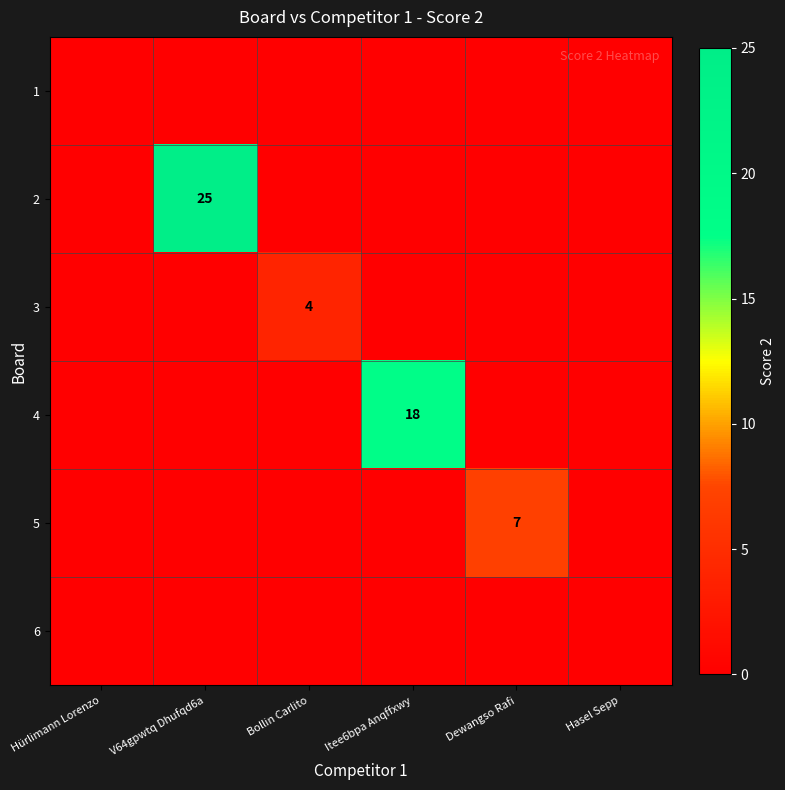

The value of 5 at Dewangso Rafi is 7. True or false?

True